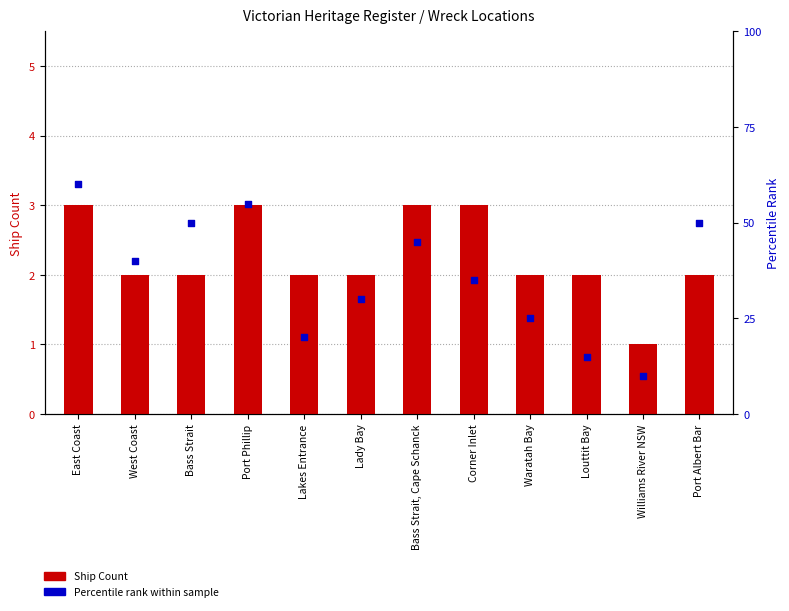

Which series reaches the maximum Y coordinate?

Percentile rank within sample